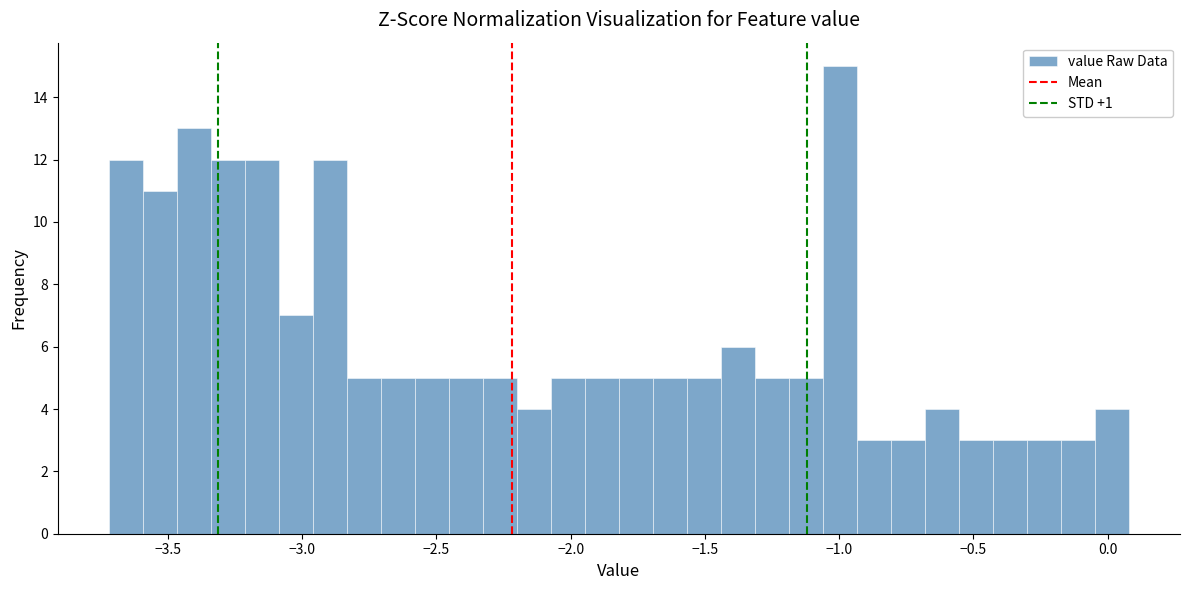

Read against the x-axis, roughly where is the centre of the tallest bar?

-1.00